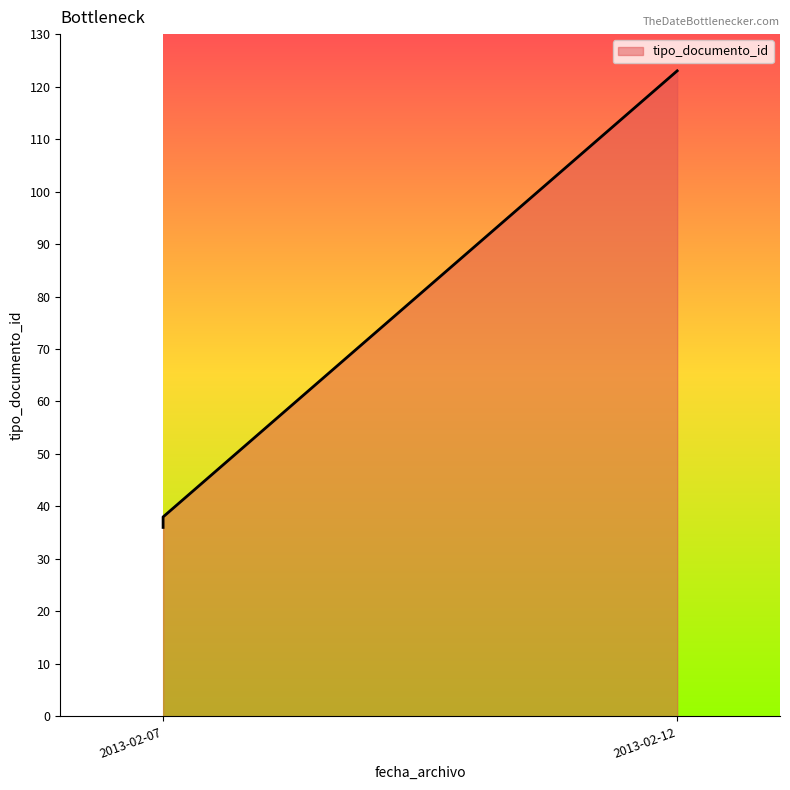

What is the sum of the values at 2013-02-07 12:13:16 and 2013-02-07 12:13:16?

73